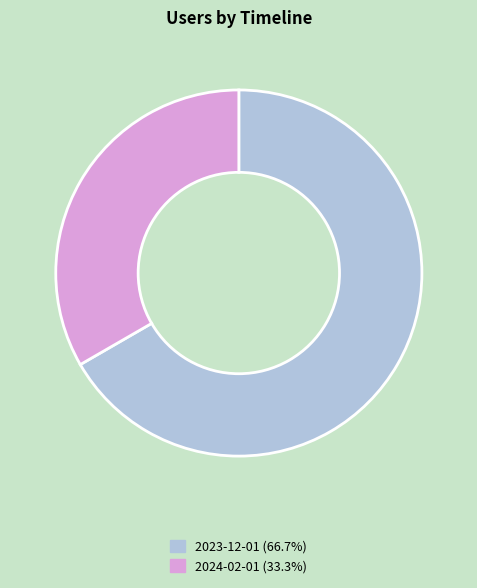

Does any single category account for the majority?

Yes